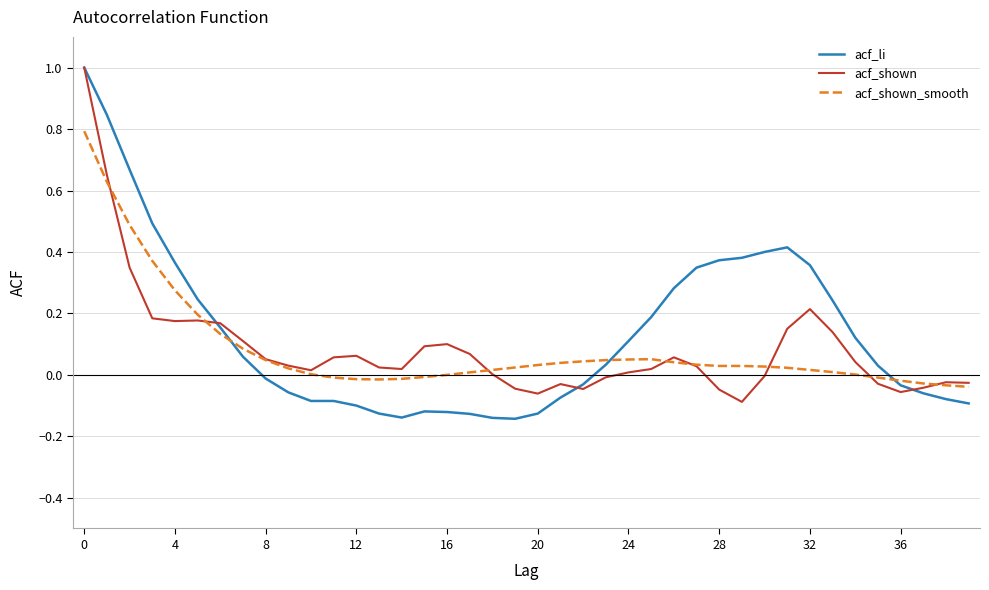

Which series has the largest range (max minus min)?

acf_li